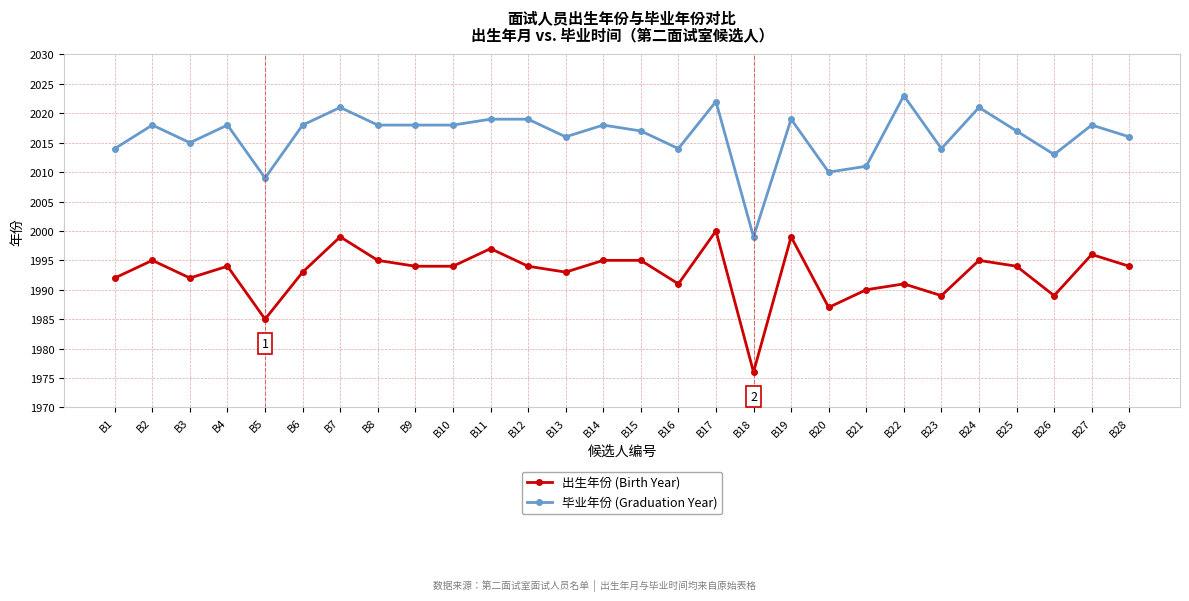

What is the spread (max minus min) of values at B16?

23